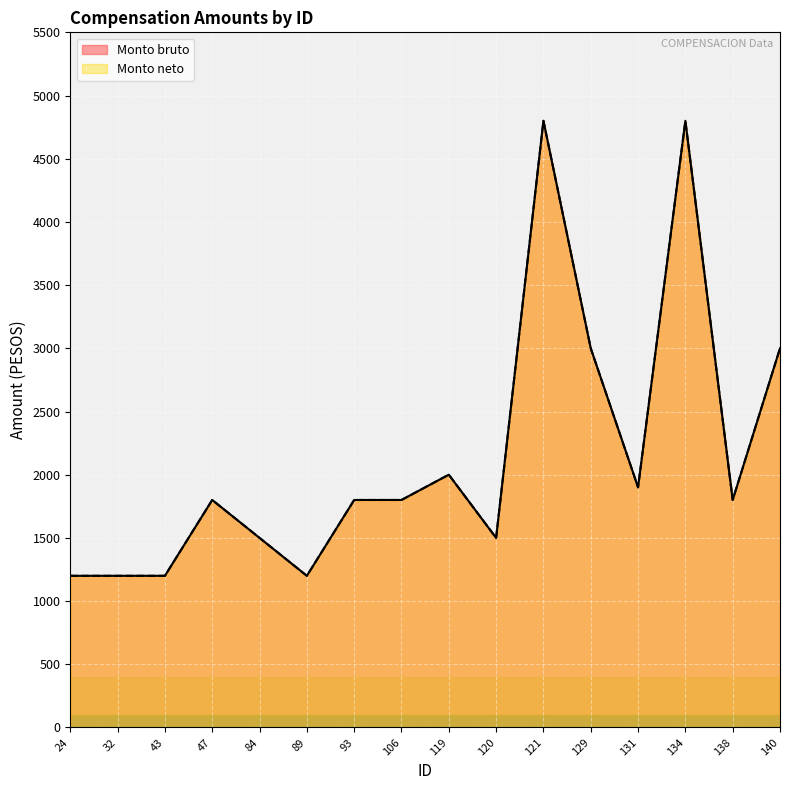

How many data points in Monto bruto are less than 1800?

6